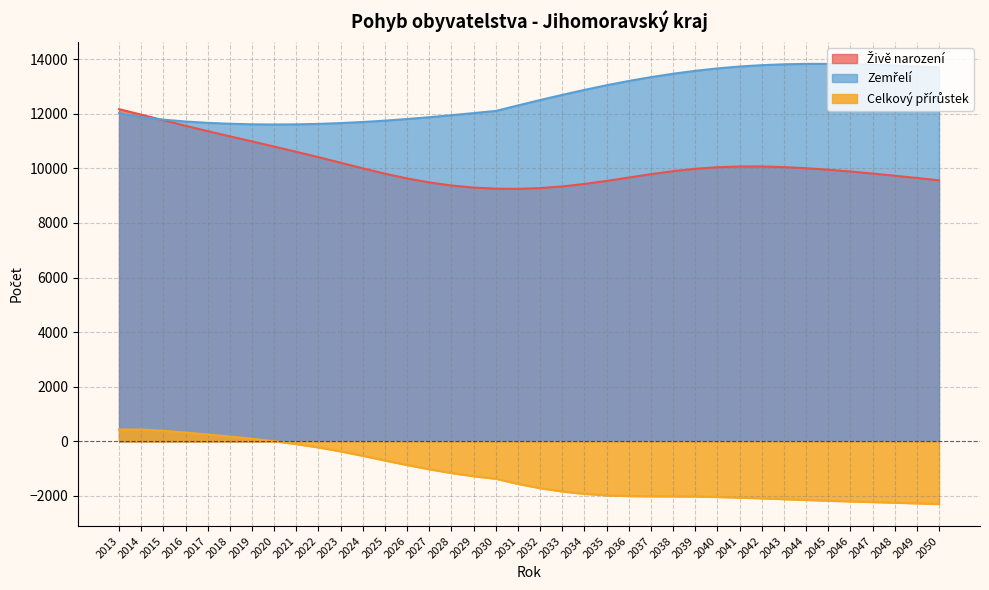

True or false: Živě narození and Zemřelí intersect in this chart.

True